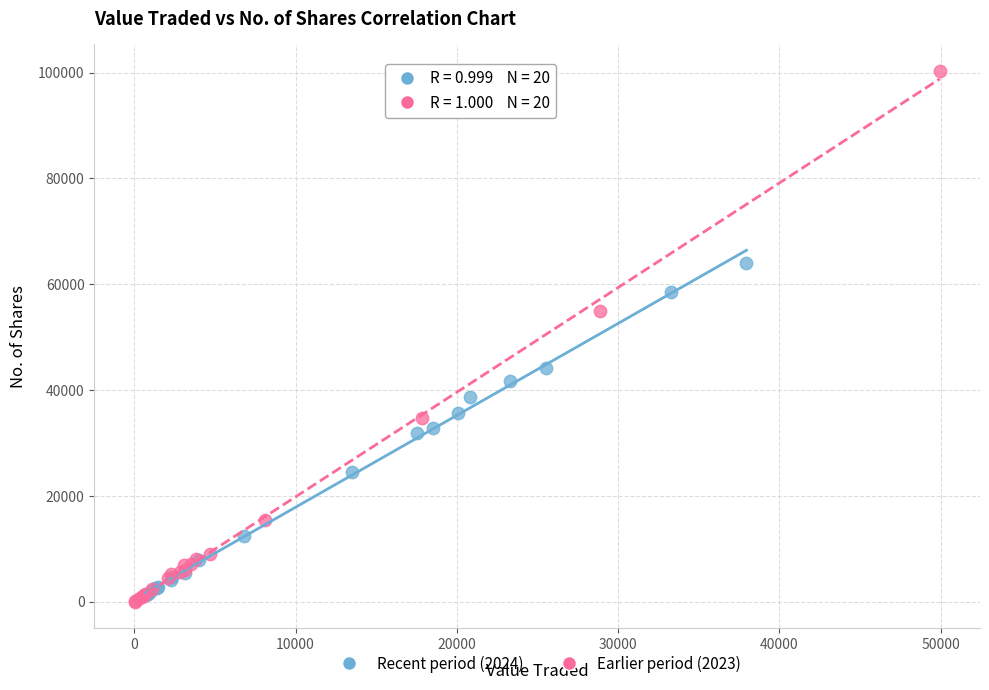

Which series contains the highest Y value?

Earlier period (2023)